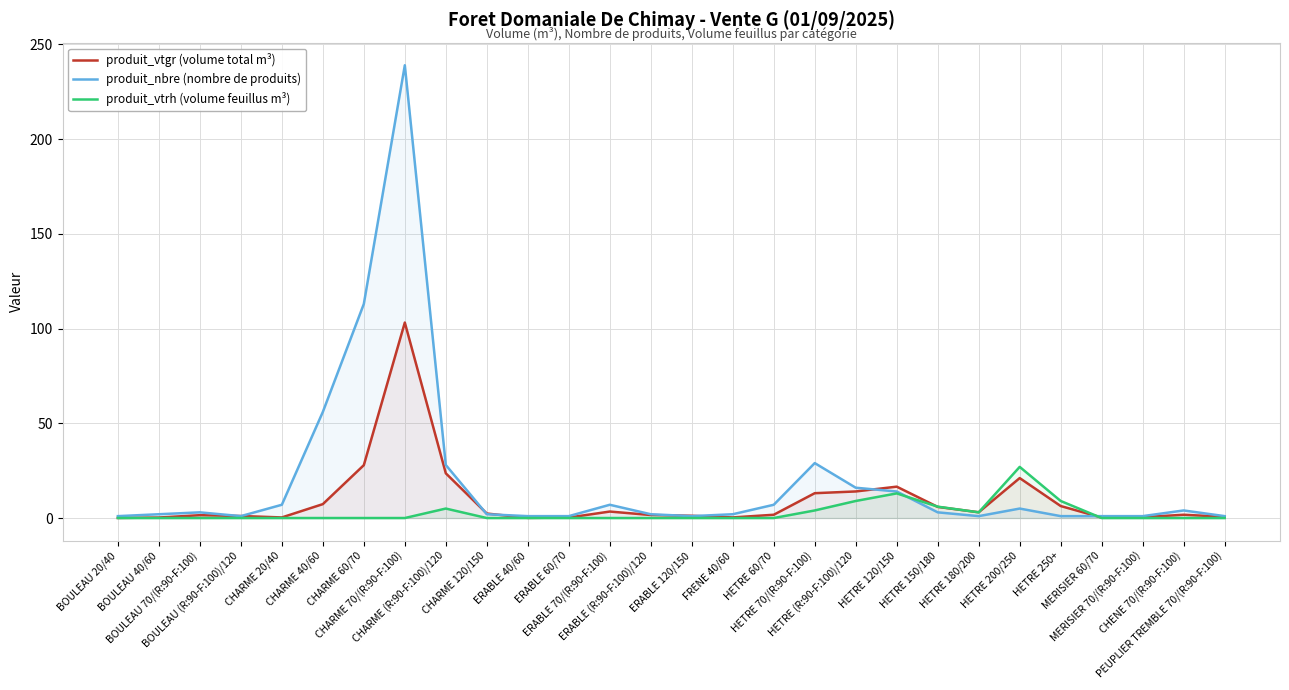

Reading right to left, list all the values displayed in this chart.

produit_vtgr (volume total m³): 0.7	1.7	0.5	0.2	6.3	21.1	3.0	5.9	16.6	14.0	13.1	1.7	0.3	1.2	1.6	3.4	0.2	0.1	2.4	23.6	103.2	27.9	7.3	0.3	1.1	1.5	0.3	0.1
produit_nbre (nombre de produits): 1.0	4.0	1.0	1.0	1.0	5.0	1.0	3.0	14.0	16.0	29.0	7.0	2.0	1.0	2.0	7.0	1.0	1.0	2.0	28.0	239.0	113.0	56.0	7.0	1.0	3.0	2.0	1.0
produit_vtrh (volume feuillus m³): 0.0	0.0	0.0	0.0	9.0	27.0	3.0	6.0	13.0	9.0	4.0	0.0	0.0	0.0	0.0	0.0	0.0	0.0	0.0	5.0	0.0	0.0	0.0	0.0	0.0	0.0	0.0	0.0